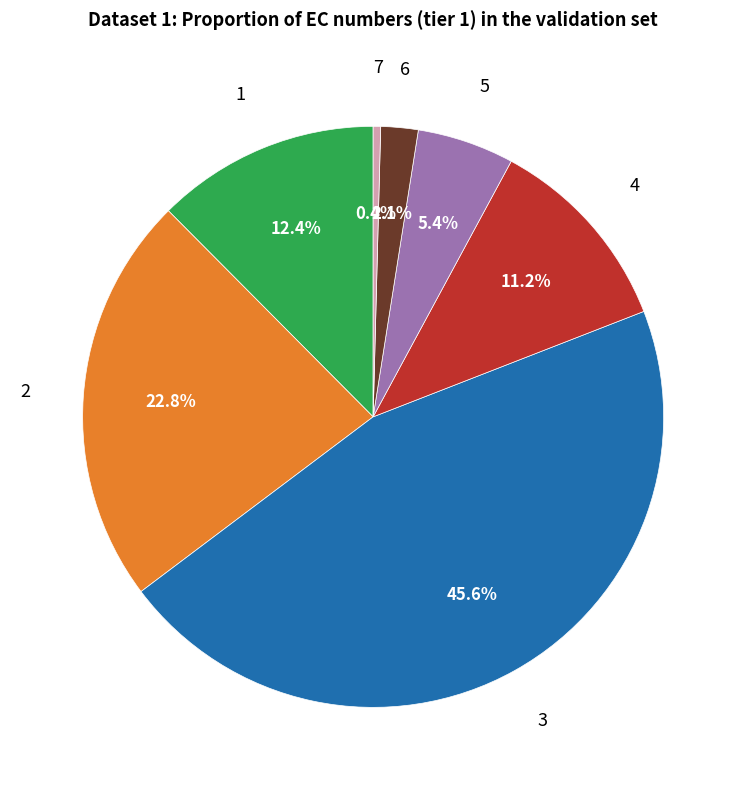

To the nearest percent, what is the combined percentage of 4 and 2?

34%